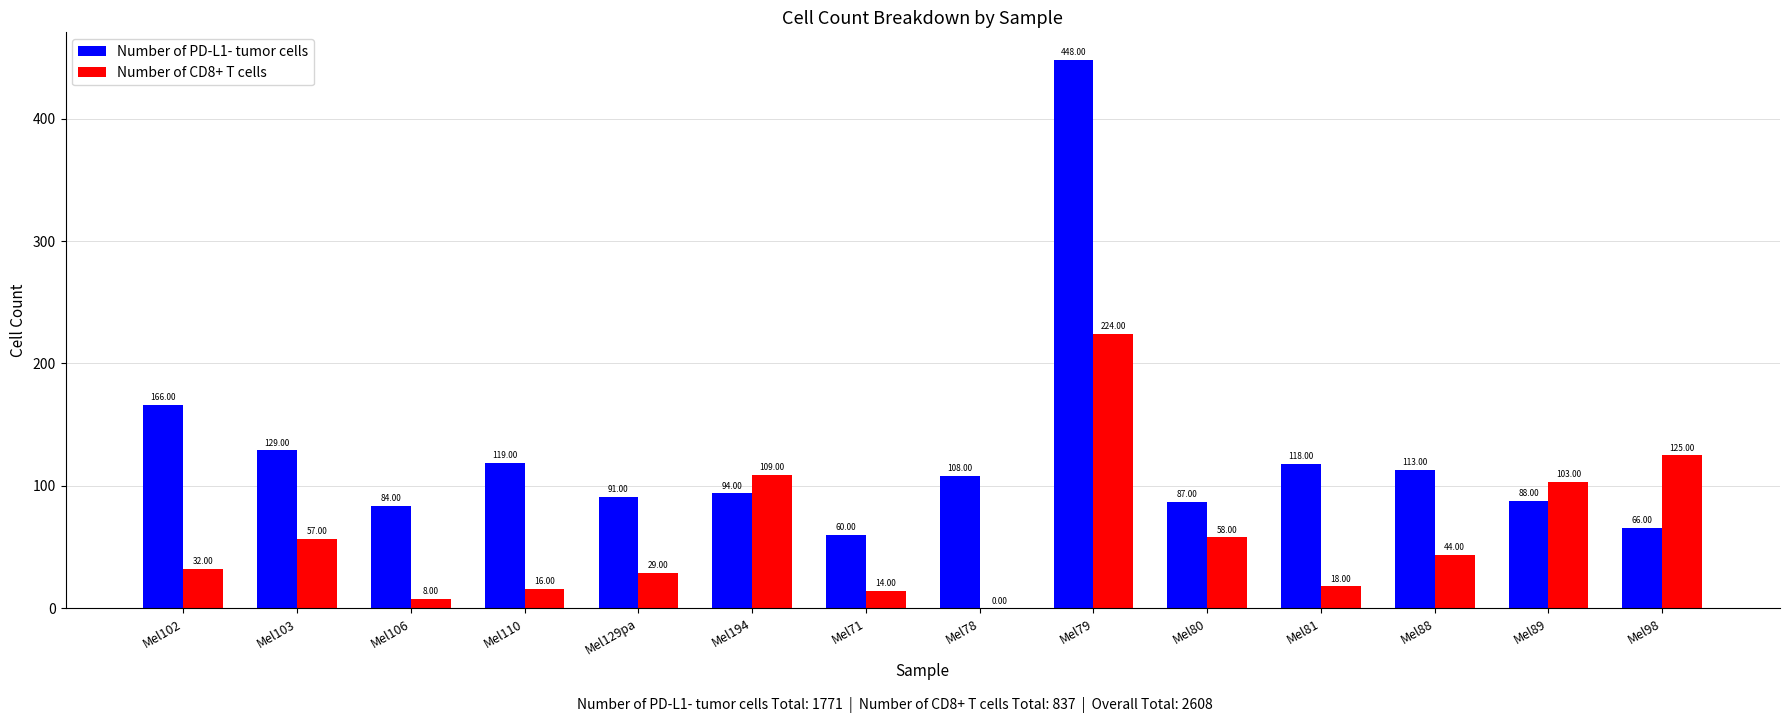

At which category is the sum across all series the highest?

Mel79